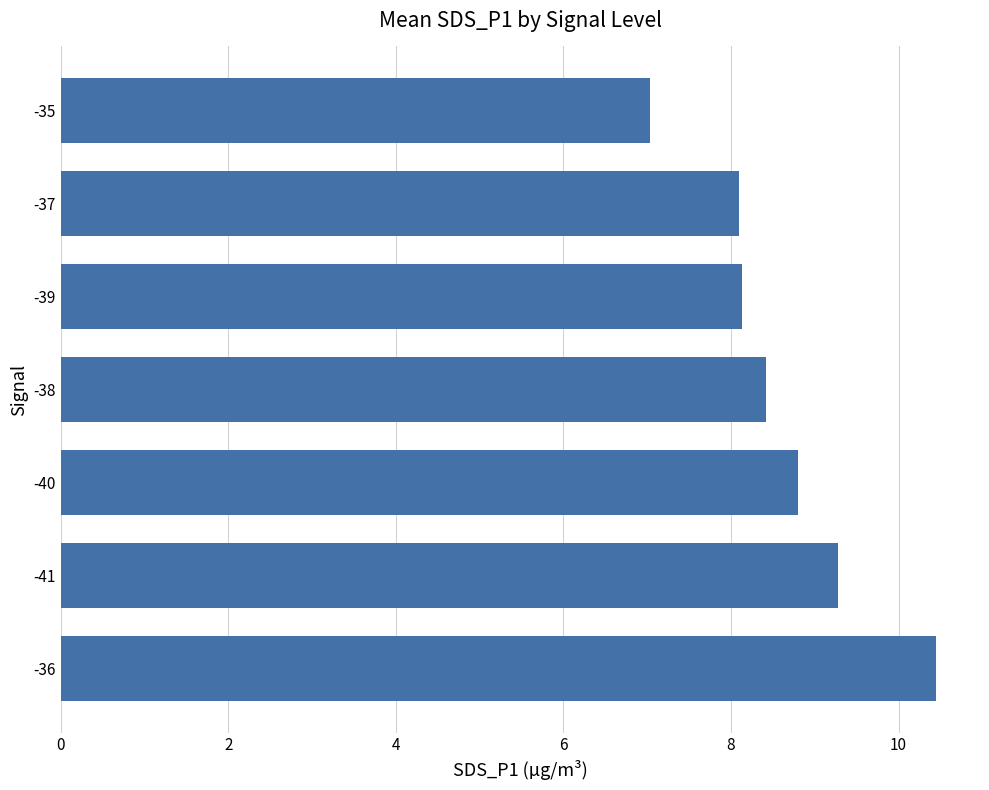

Which has a higher value, -40 or -39?

-40